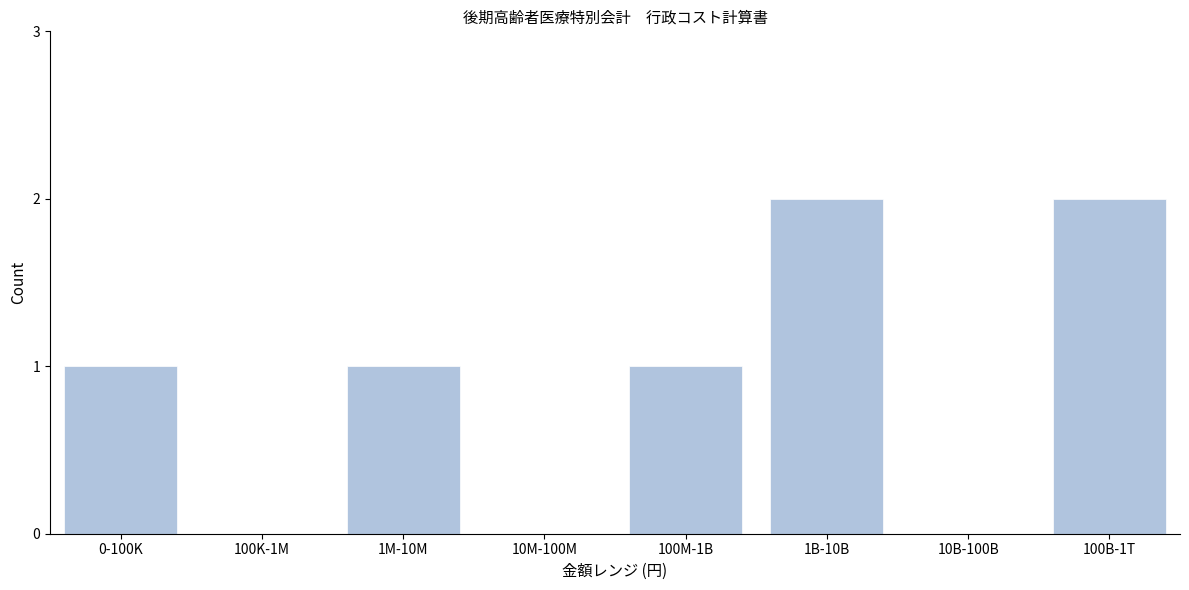

Reading left to right, what are all the values shown in this chart?

0-100K=1	100K-1M=0	1M-10M=1	10M-100M=0	100M-1B=1	1B-10B=2	10B-100B=0	100B-1T=2